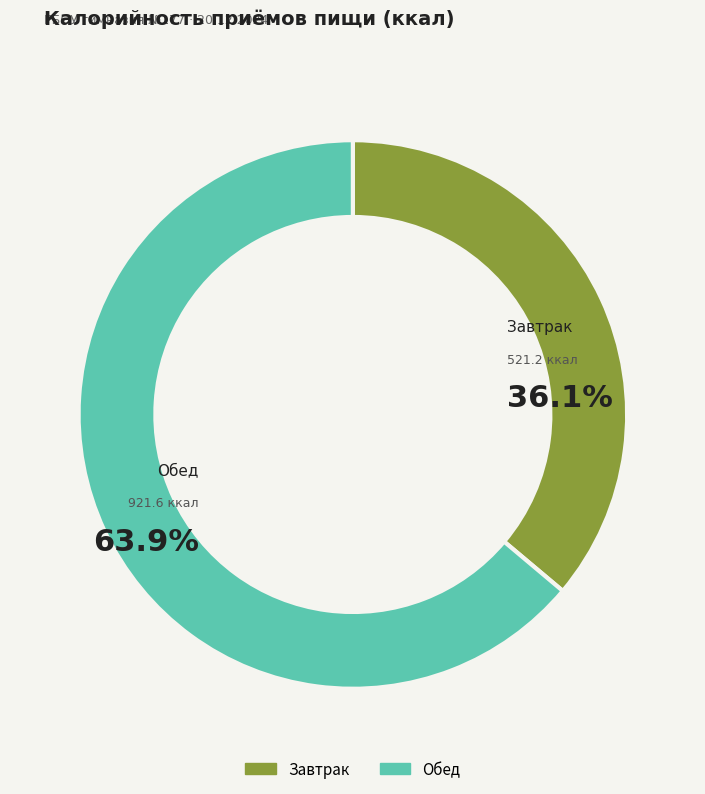

To the nearest percent, what is the difference between the Обед and Завтрак slice percentages?

28%